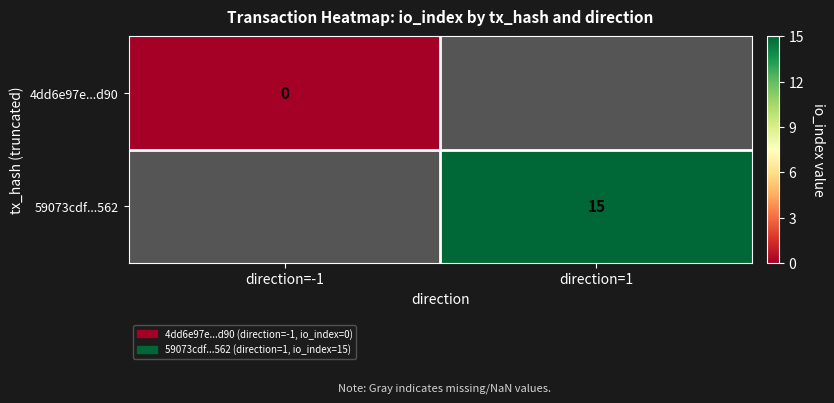

The value of 59073cdf...562 at direction=1 is 15. True or false?

True